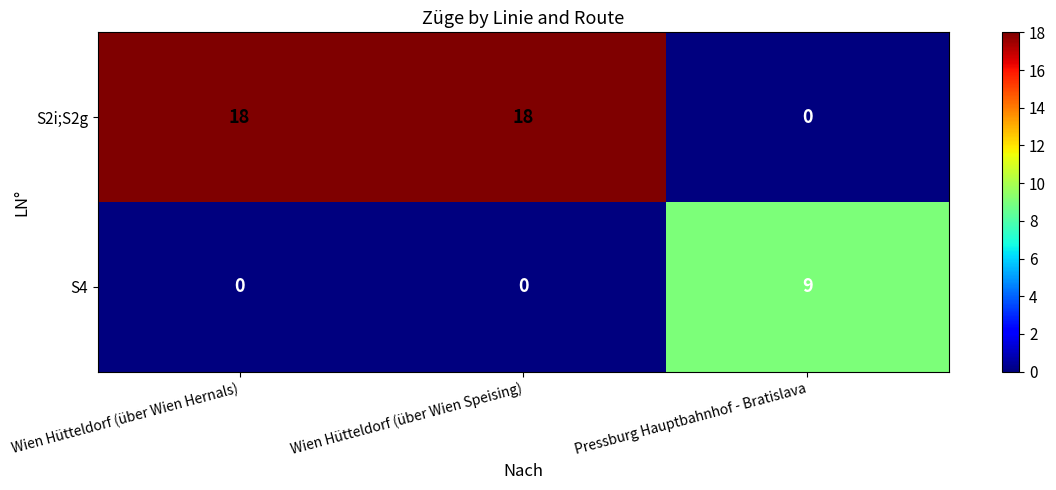

Which series has the largest total across all categories?

S2i;S2g